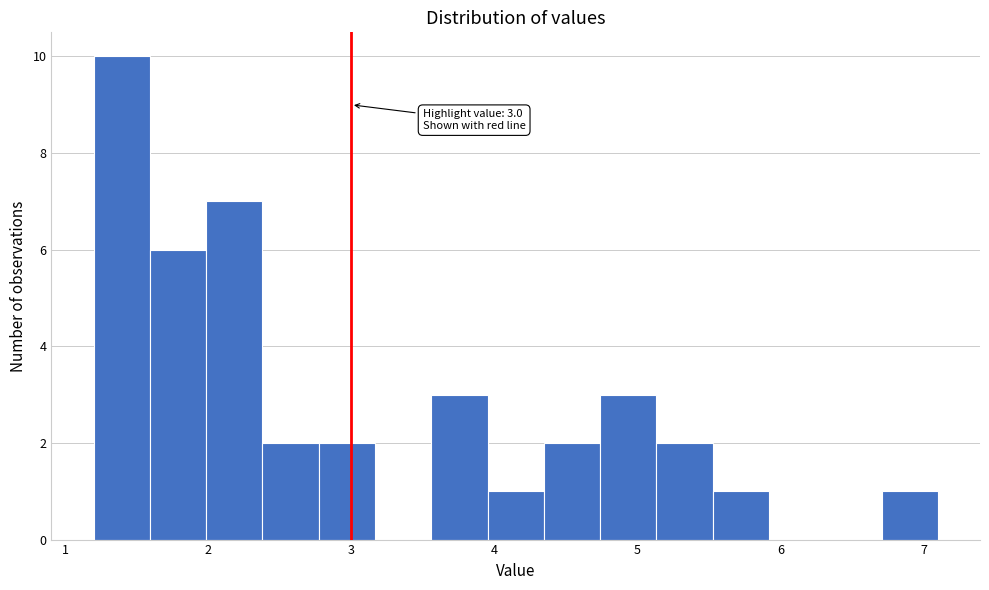

Around what value on the x-axis is the tallest bar? Give the approximate position of its centre, as read against the axis.

1.4